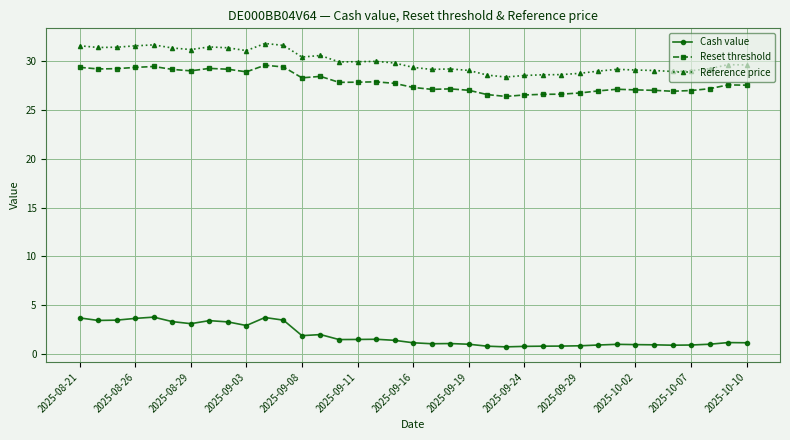

What is the value of the Cash value point at the 20th from the left?

1.0